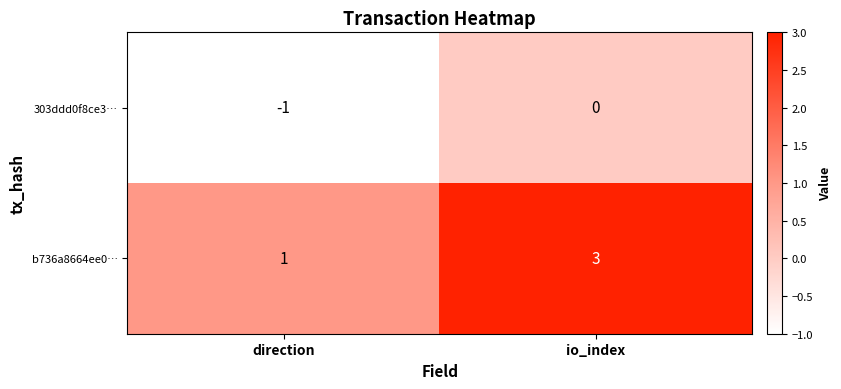

Reading left to right, what are all the values shown in this chart?

303ddd0f8ce3…: -1	0
b736a8664ee0…: 1	3